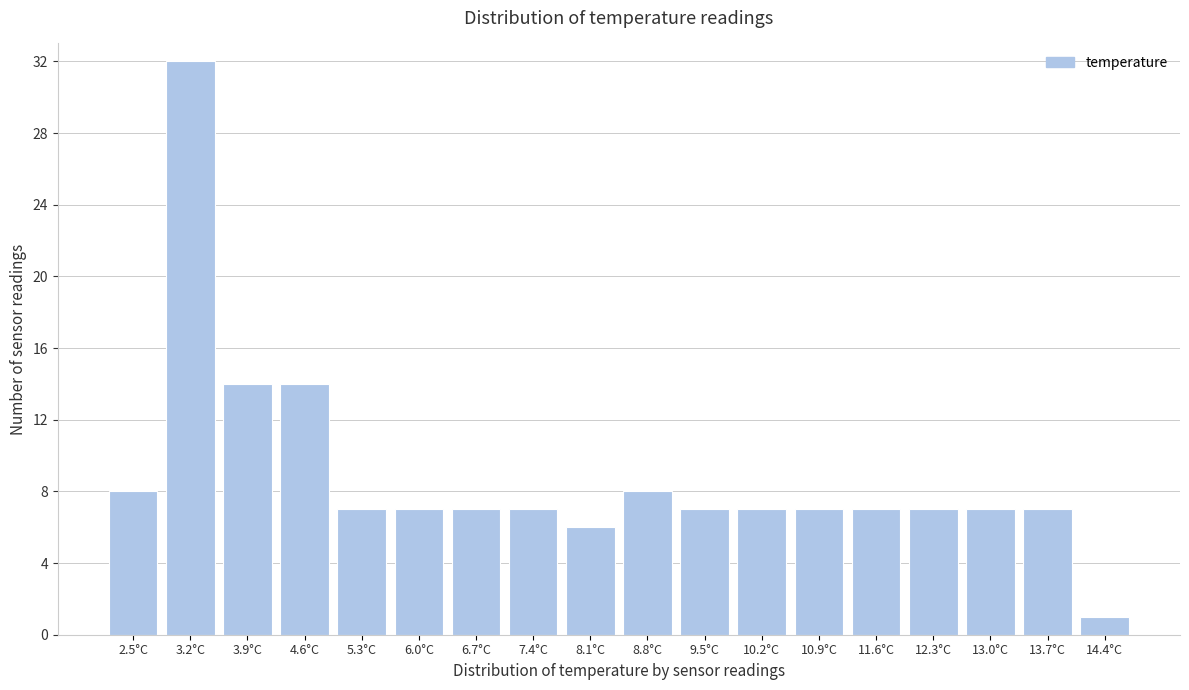

Reading left to right, what are all the values shown in this chart?

8	32	14	14	7	7	7	7	6	8	7	7	7	7	7	7	7	1